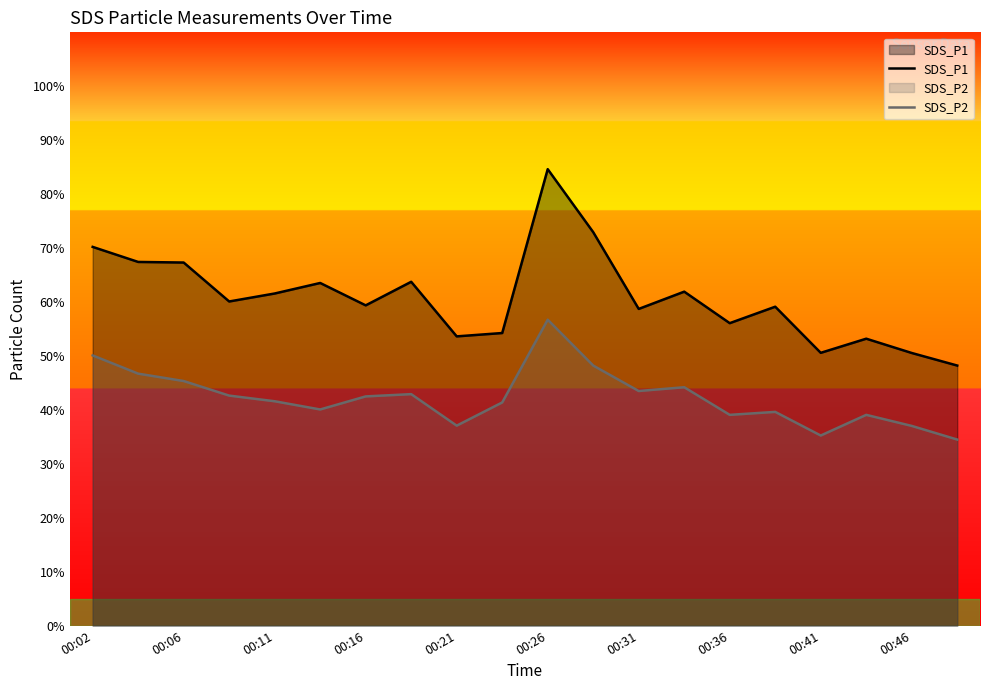

Is it true that SDS_P1 equals 61.6 at 00:11?

True